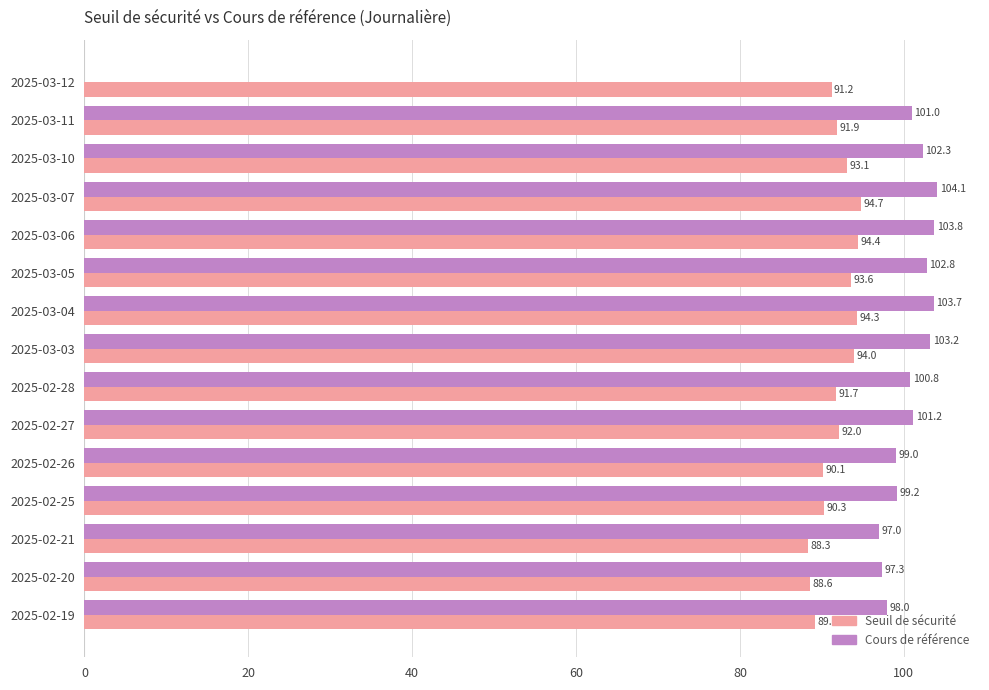

What is the maximum value for Cours de référence?

104.1